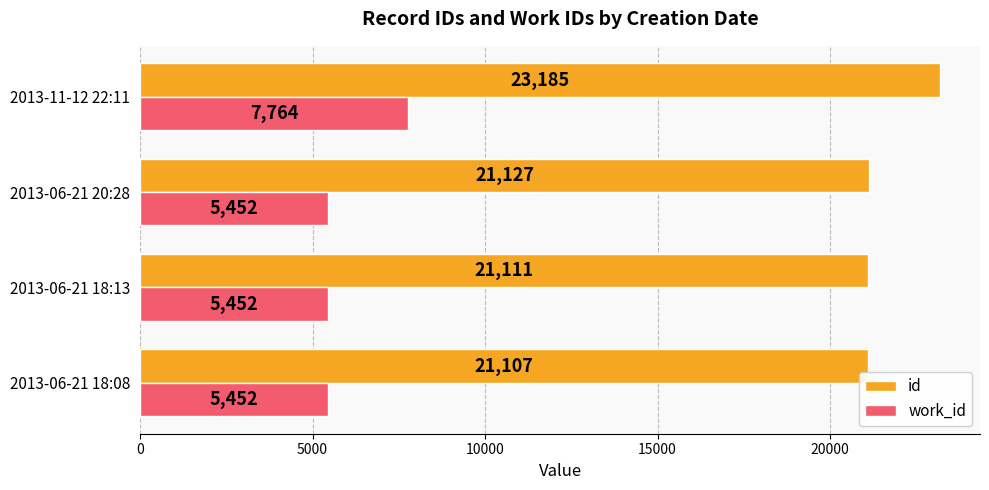

What is the greatest value displayed?

23185